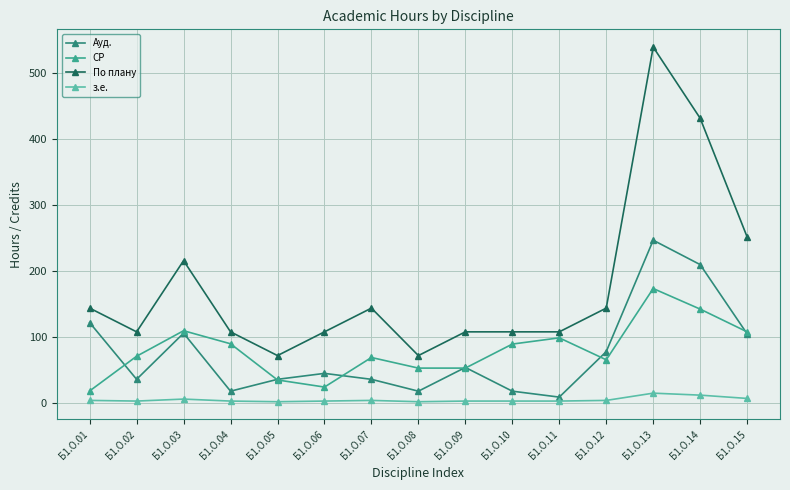

What is the total value across all series at Б1.О.15?

472.0